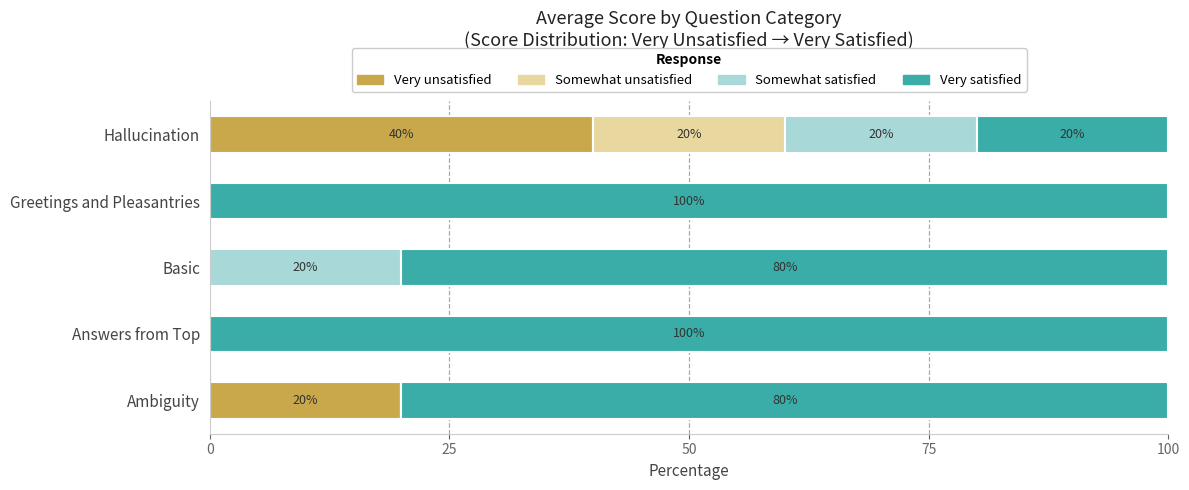

What is the total value across all series at Basic?

100